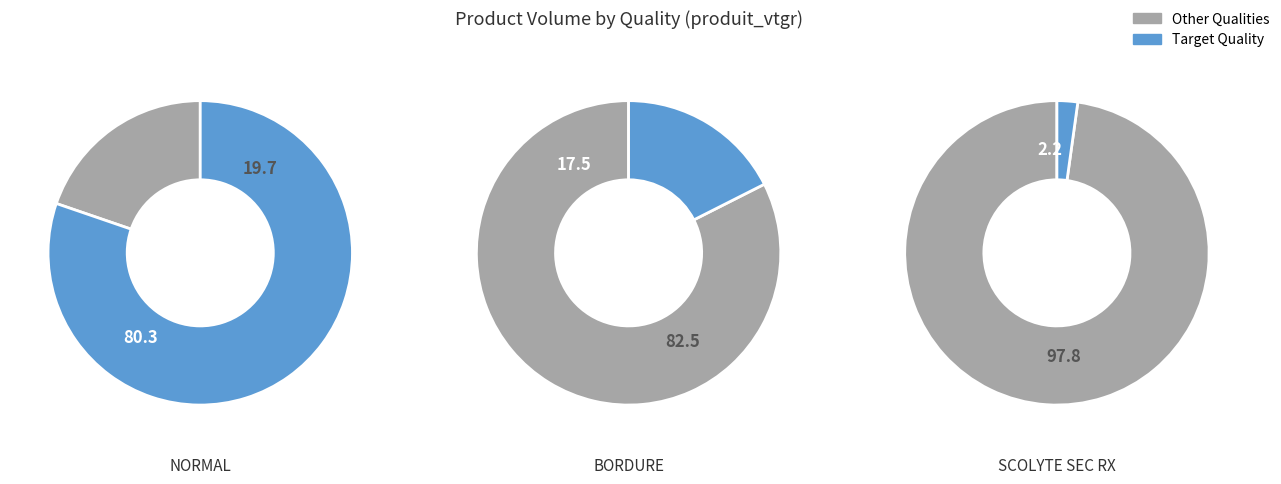

True or false: 70/(R:90-F:100) accounts for 11% of the total.

False